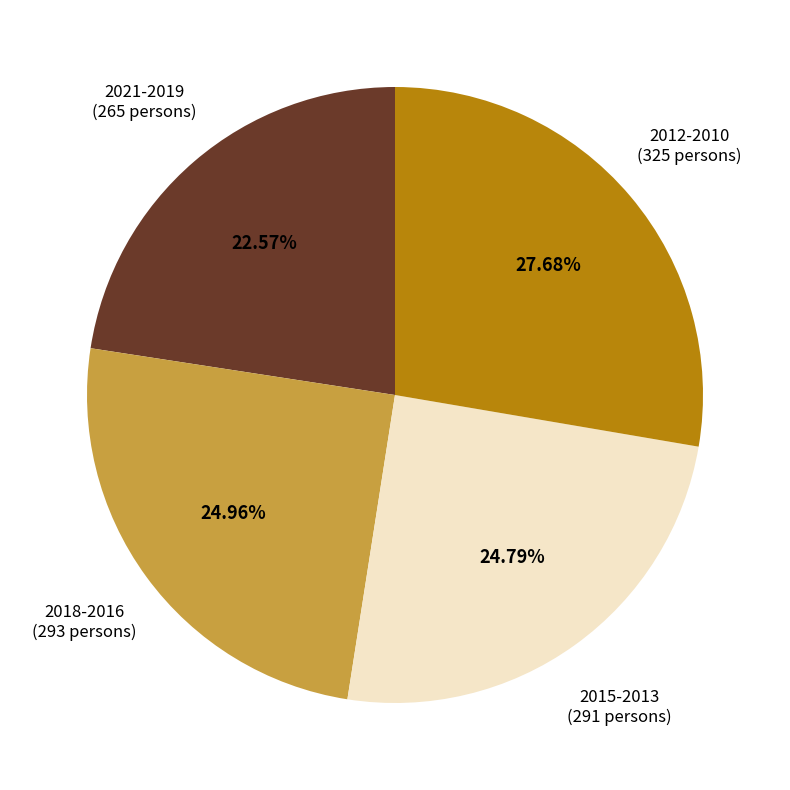

Does any single category account for the majority?

No